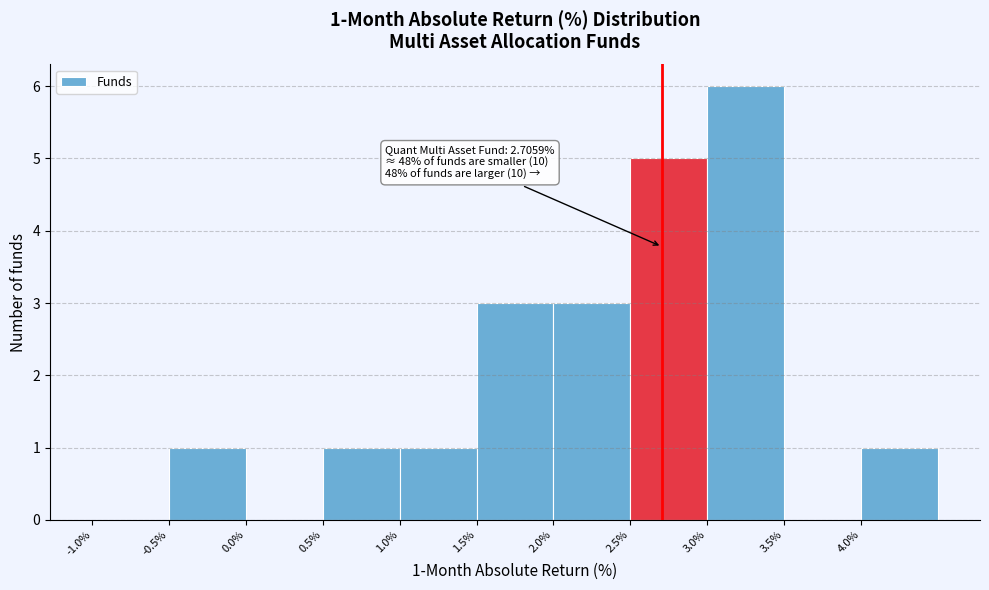

Over which range of the x-axis is the bar tallest?

3.0 to 3.5